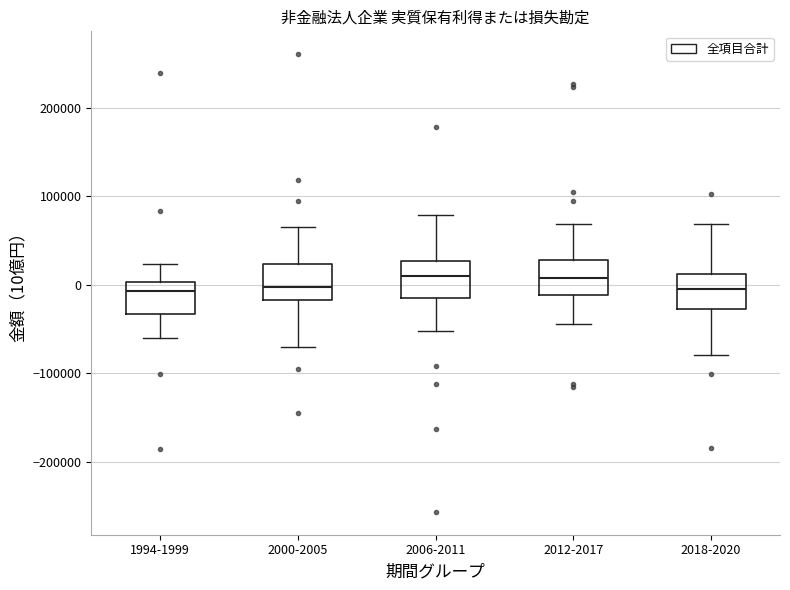

Reading left to right, read every box against the y-axis: the position of its median line, the range the box covers, and the ends of its whiskers. The values are not printed on the chart, so give them approximately, as read against the axis.

1994-1999: median -10000, box -30000 to 0, whiskers -60000 to 20000
2000-2005: median 0, box -20000 to 20000, whiskers -70000 to 70000
2006-2011: median 10000, box -20000 to 30000, whiskers -50000 to 80000
2012-2017: median 10000, box -10000 to 30000, whiskers -40000 to 70000
2018-2020: median 0, box -30000 to 10000, whiskers -80000 to 70000